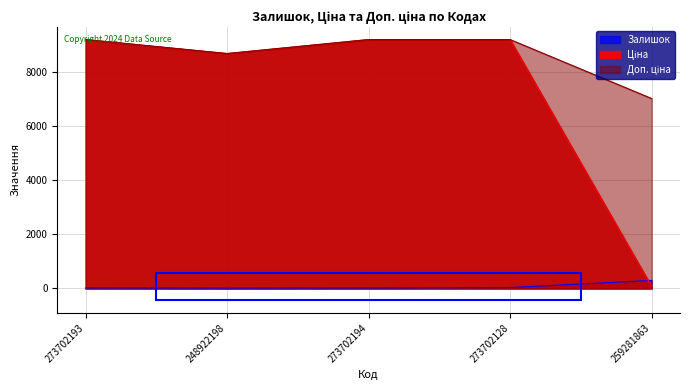

How many interior local valleys does the Доп. ціна series have?

1